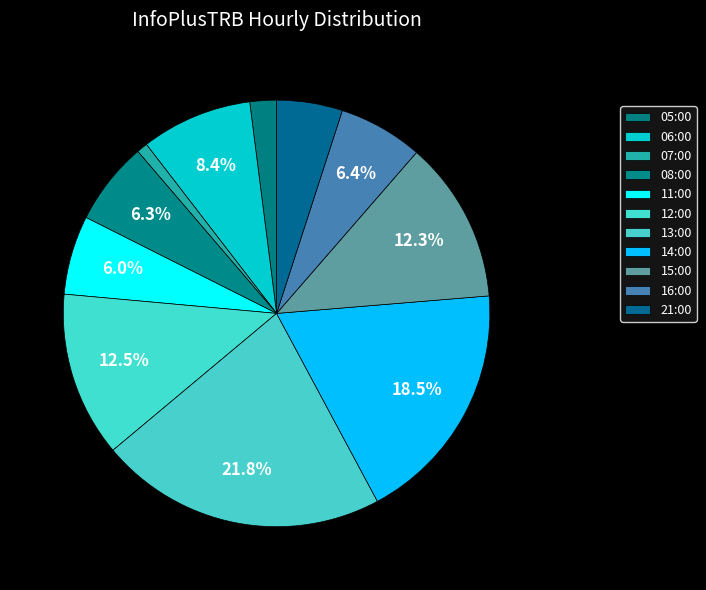

Is it true that 21:00 is 5% of the pie?

True